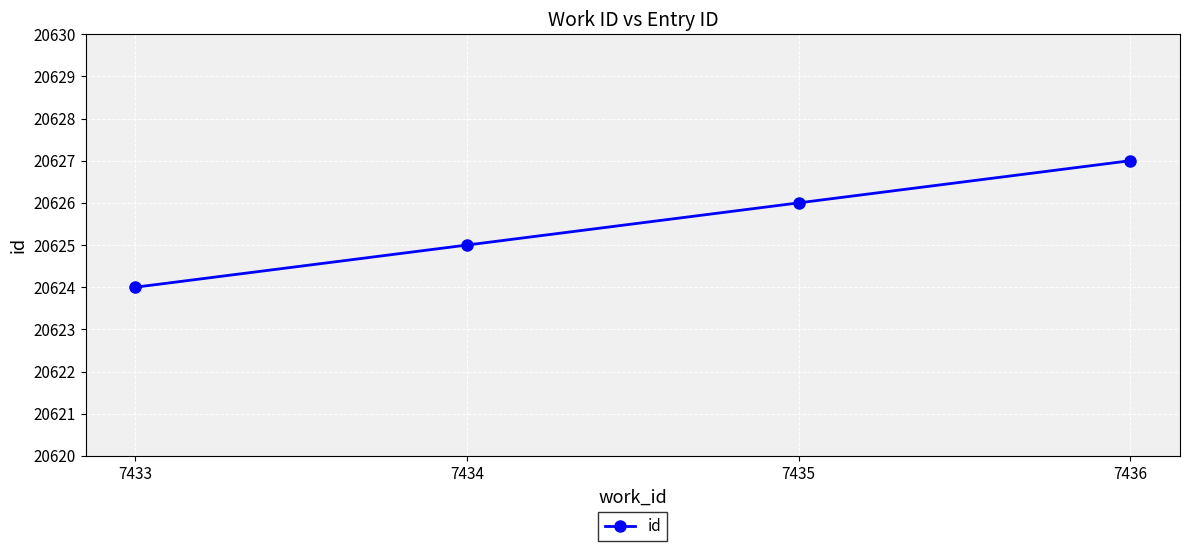

What is the sum of all values?

82502